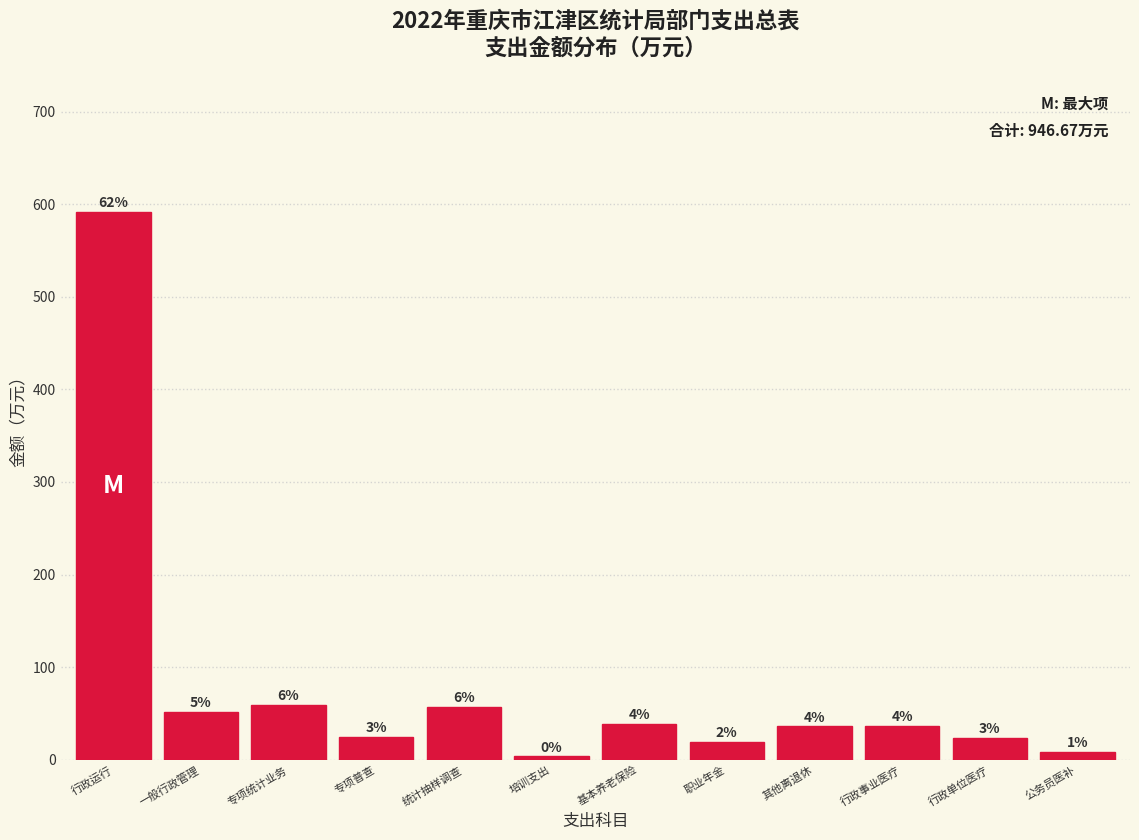

How many bars are there in total?

12